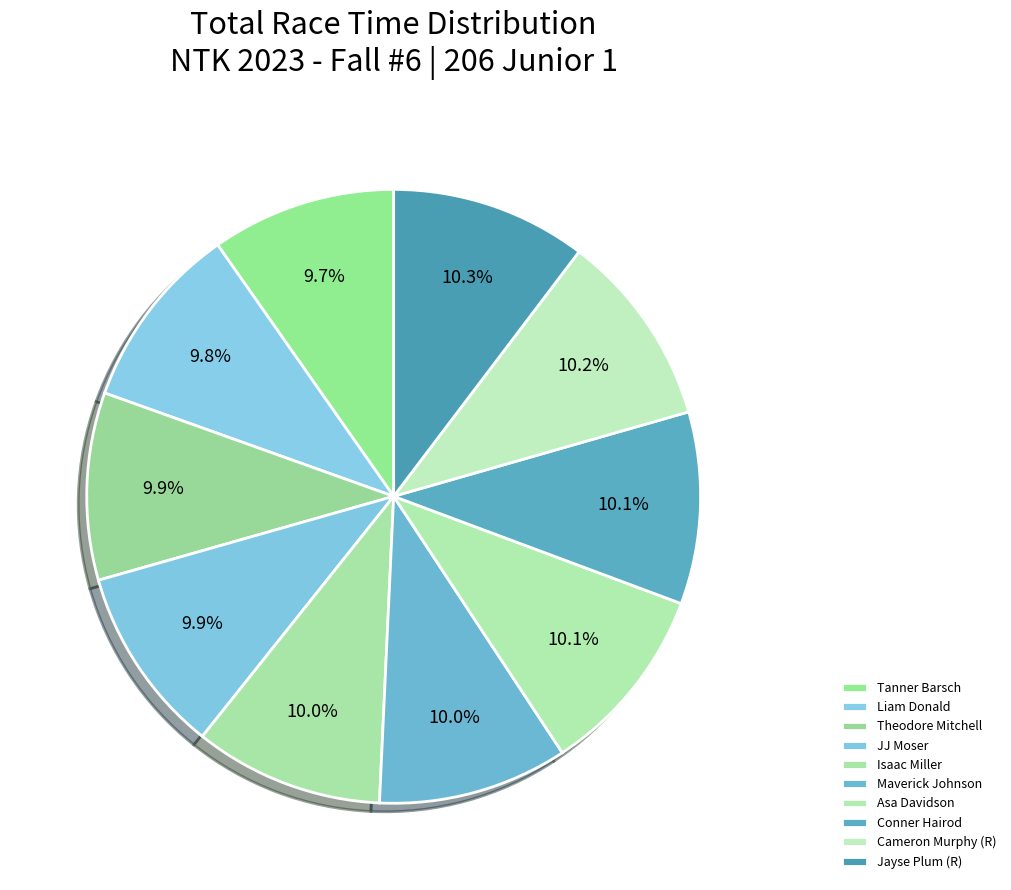

How many slices are in this pie chart?

10